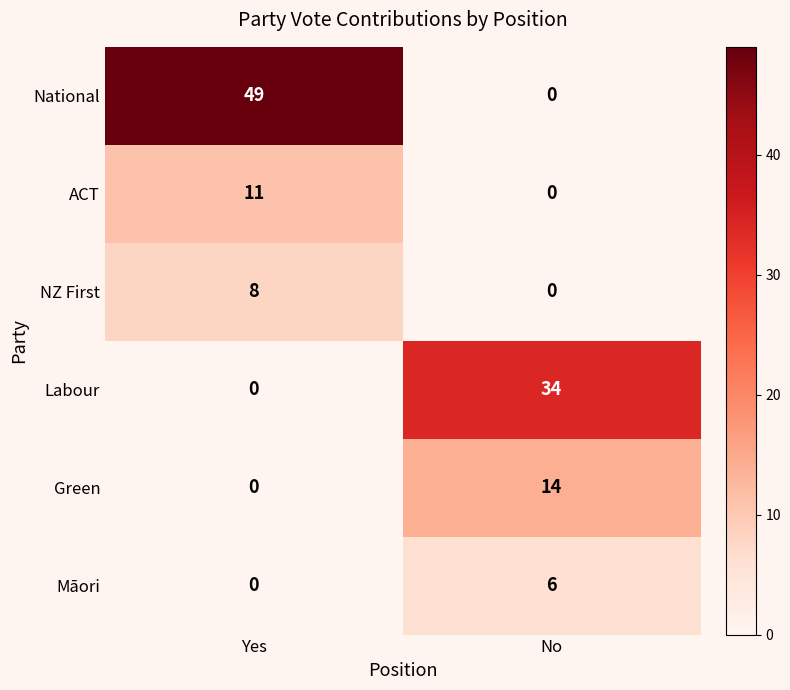

At which category is the sum across all series the highest?

Yes